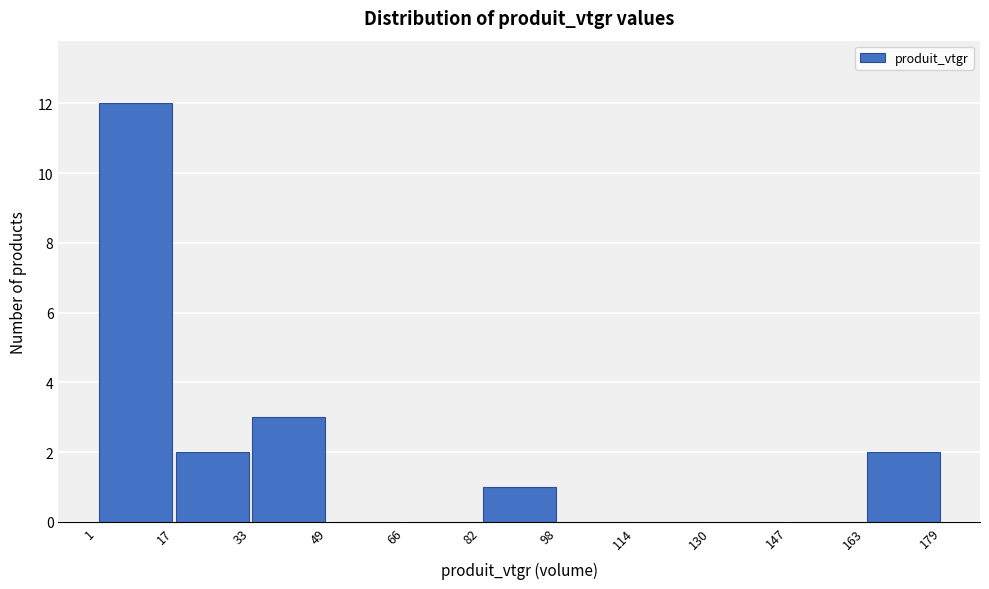

How tall is the bar that spans 33 to 49 on the x-axis? The values are not printed on the chart, so give them approximately, as read against the axis.

3